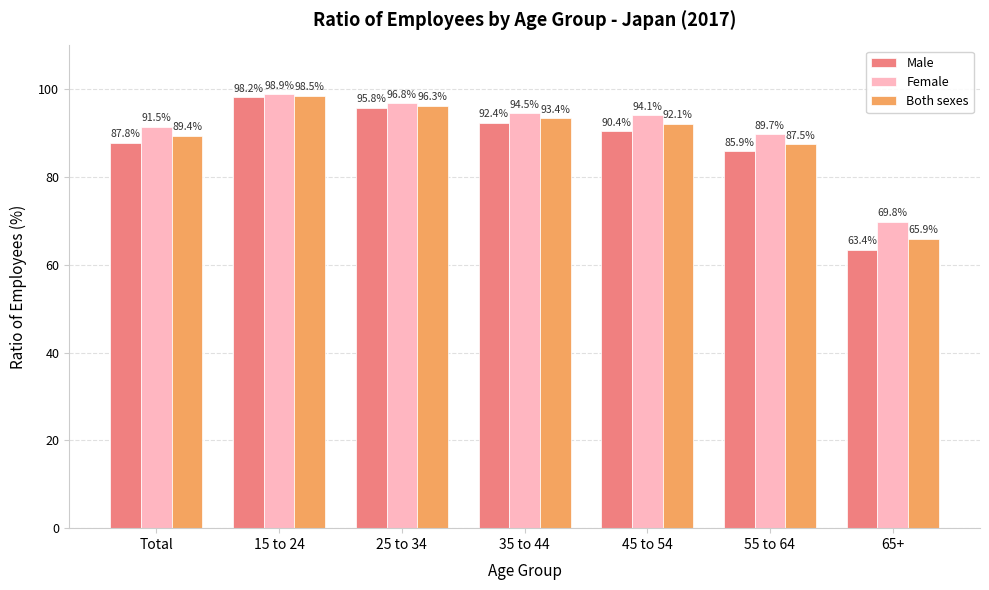

At 55 to 64, list the series in order from smallest to largest.

Male, Both sexes, Female